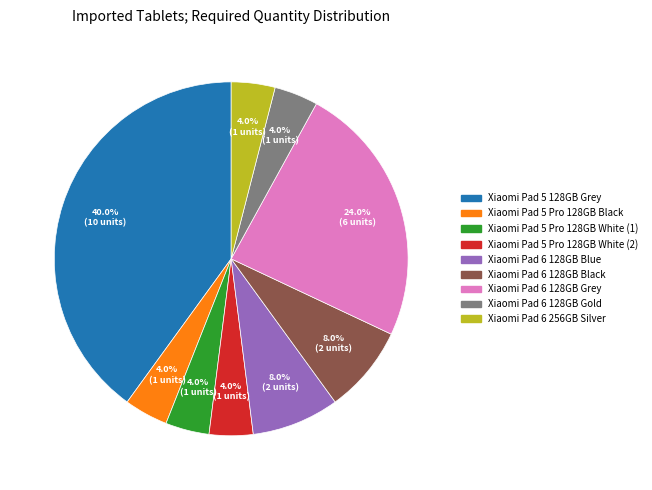

Does any single category account for the majority?

No